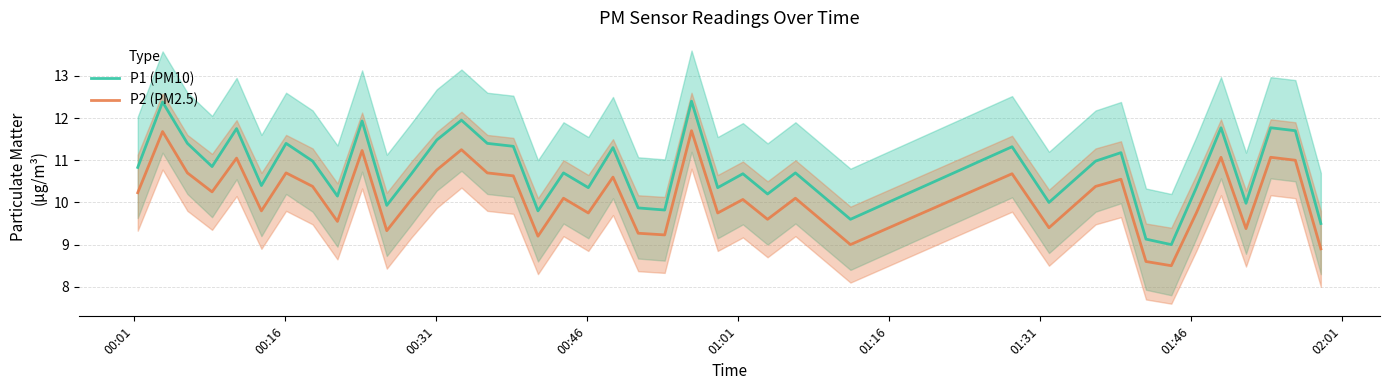

True or false: P2 (PM2.5) and P1 (PM10) cross at least once.

False